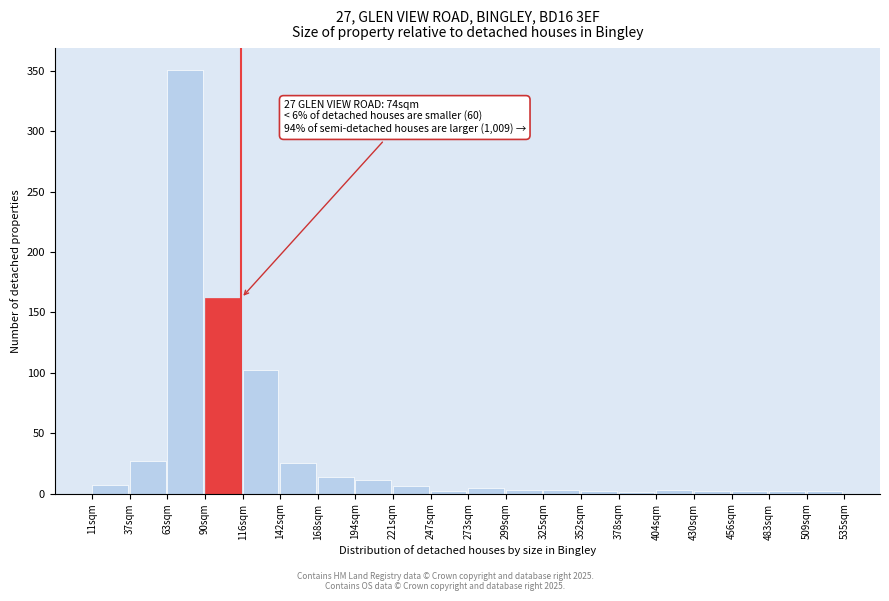

Which has a higher value, 168sqm or 37sqm?

37sqm